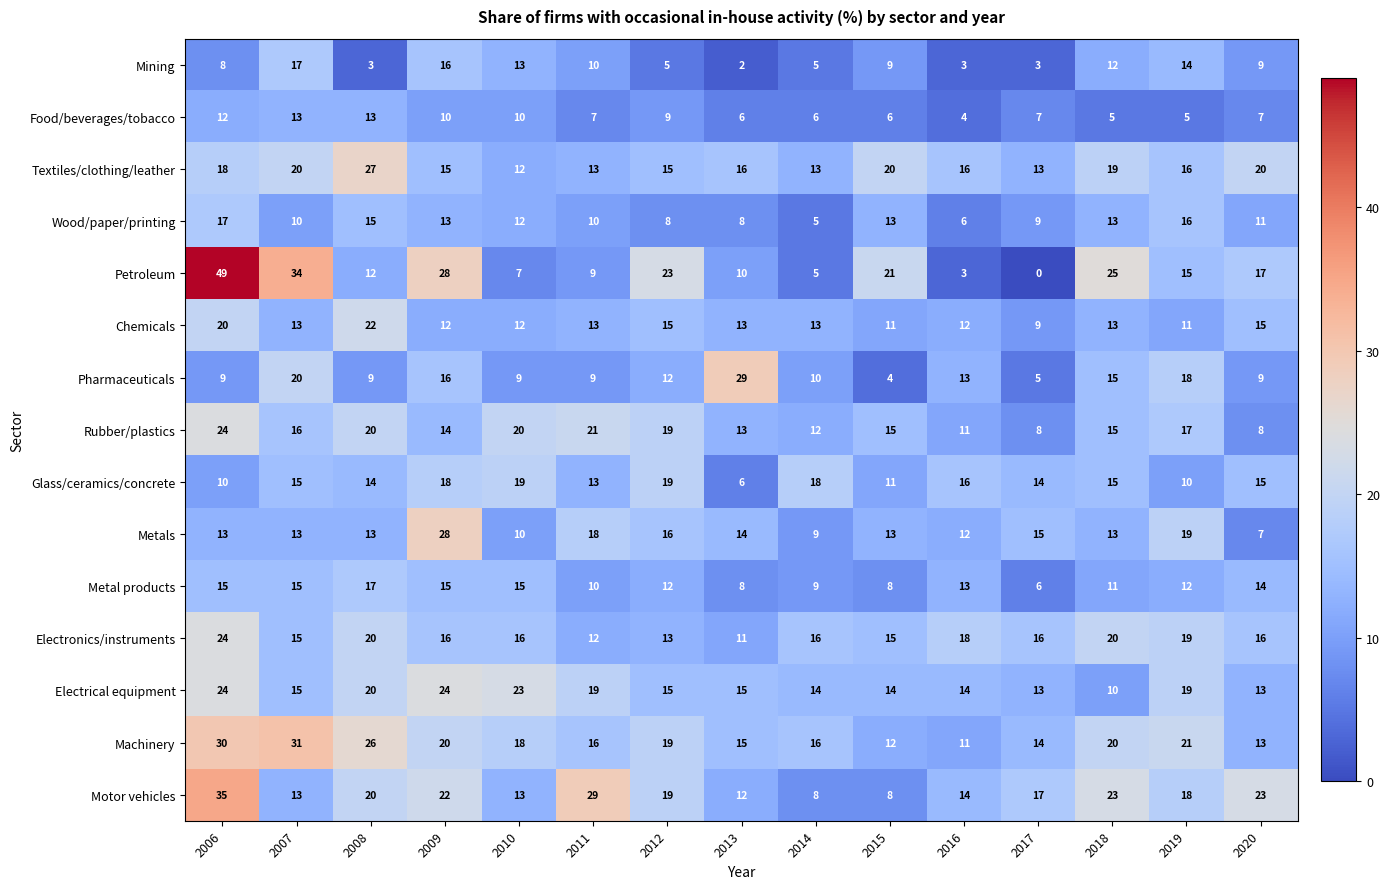

Where does the Petroleum series first go above 15?

2006